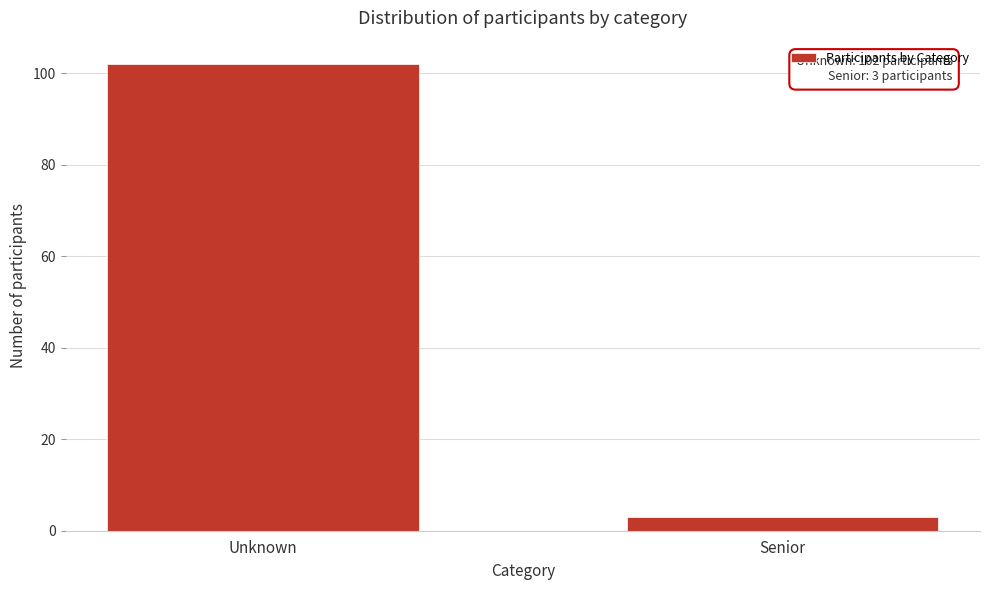

Reading right to left, extract all data points from this chart.

3	102